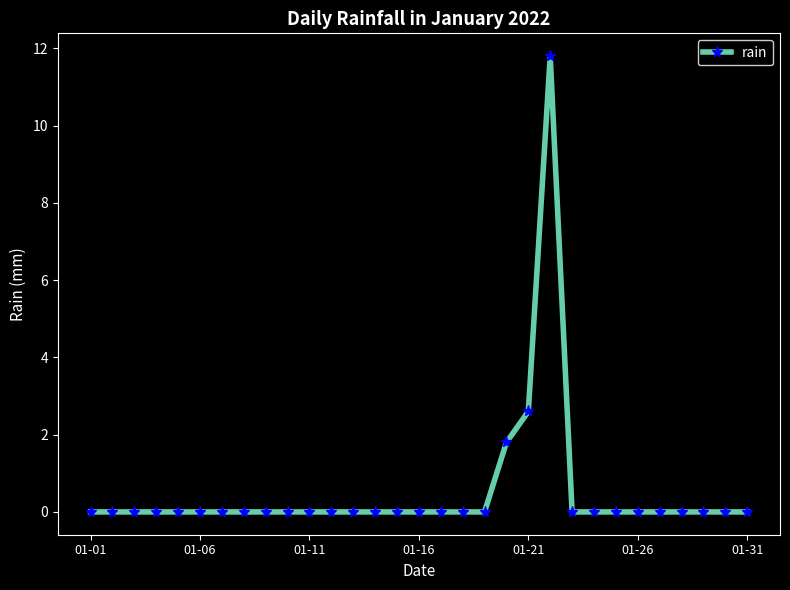

Does the chart display data point markers on the line(s)?

Yes